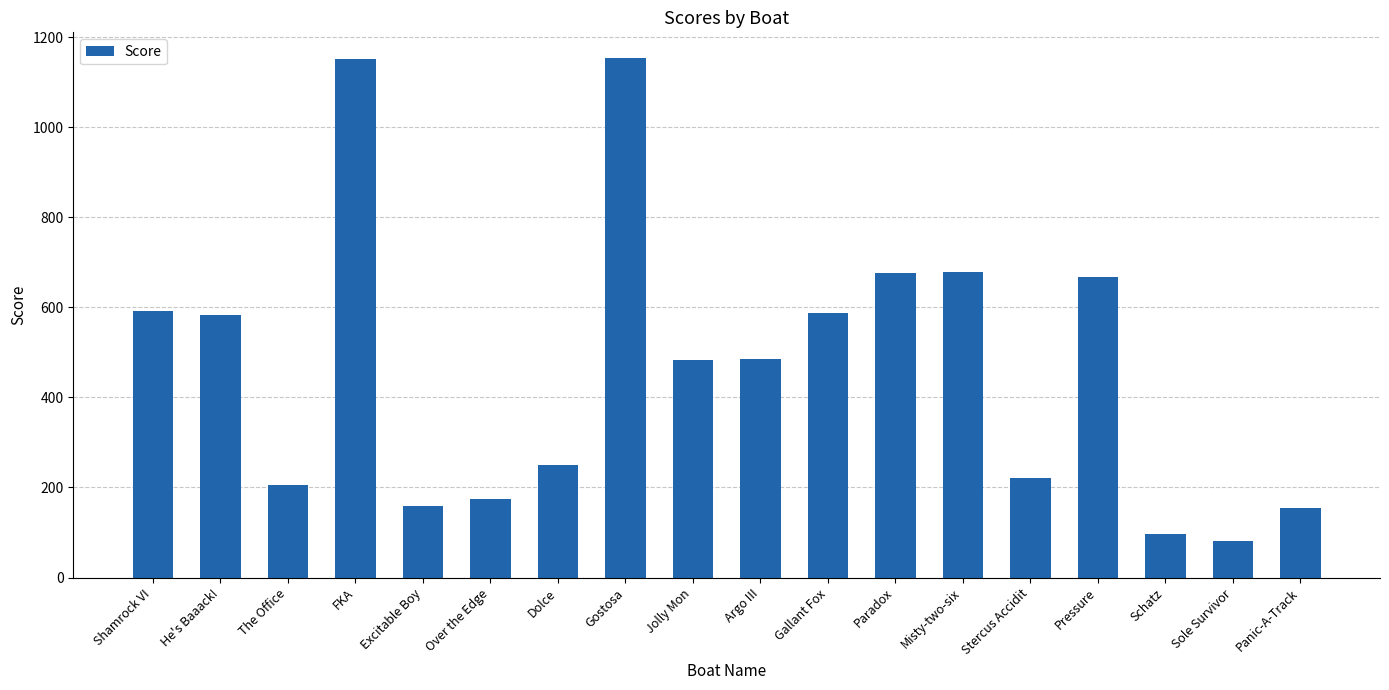

Count the number of data series in this chart.

1